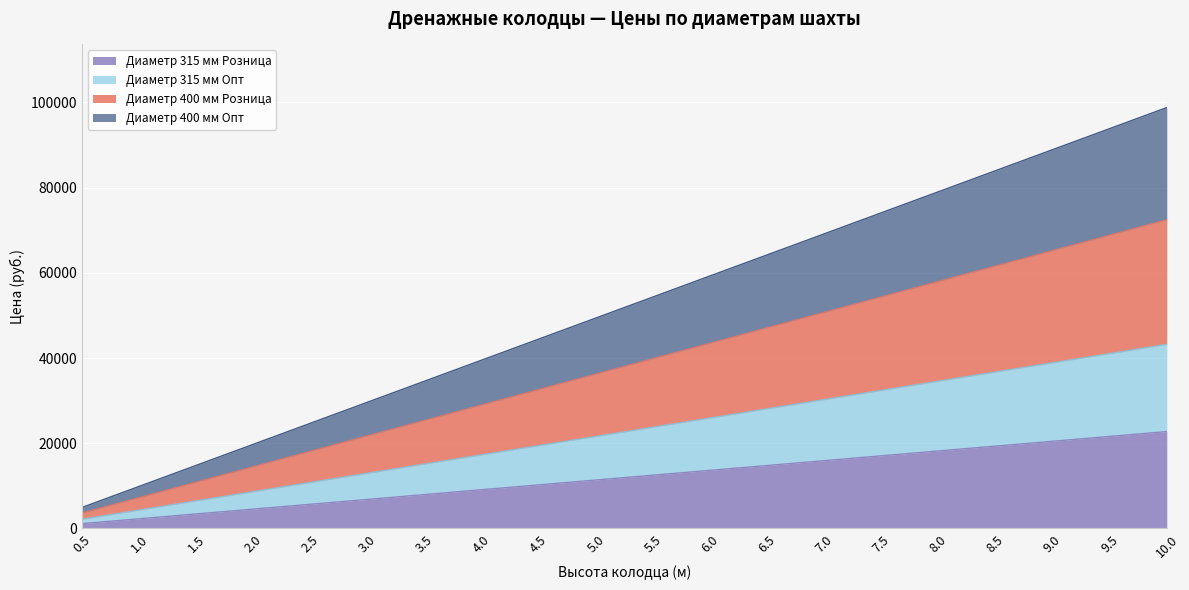

What is the minimum value shown in the chart?

1137.0